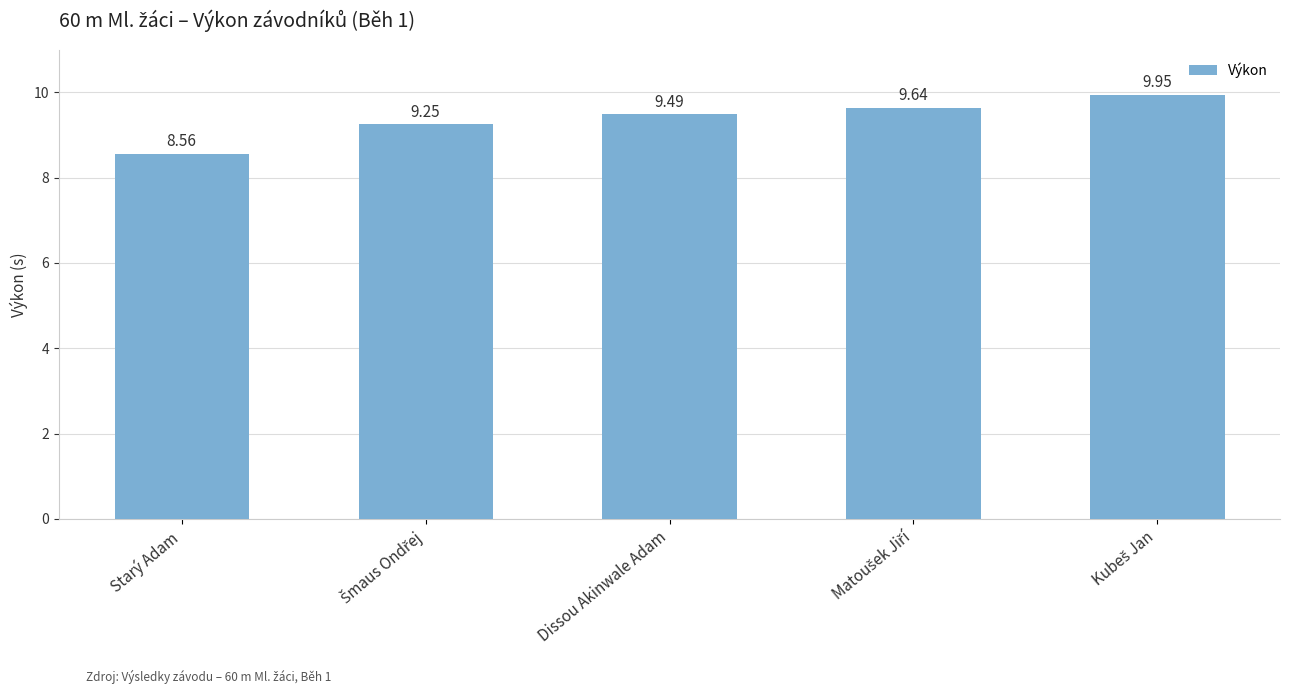

What is the average value?

9.4